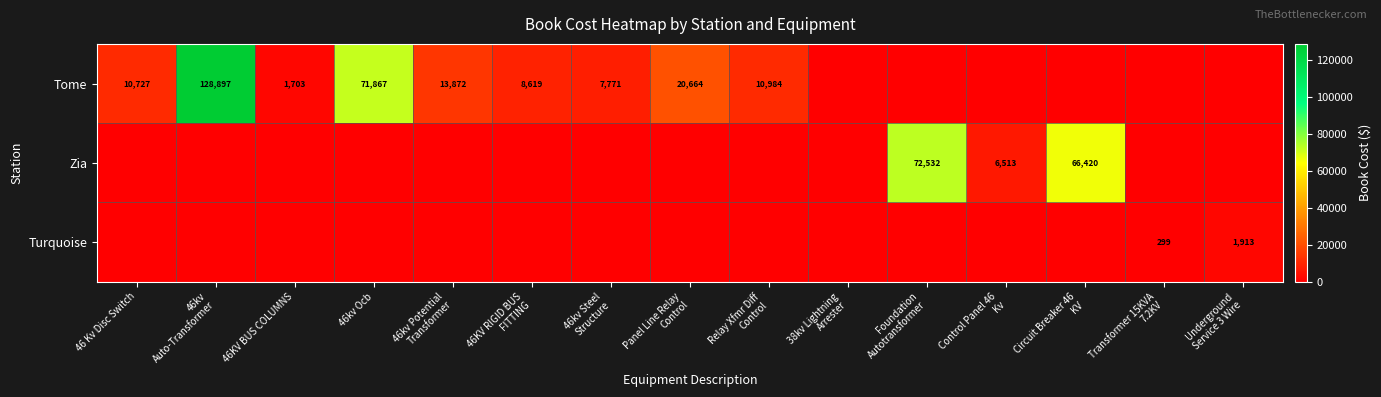

Which category has the highest value in the Zia series?

Foundation Autotransformer